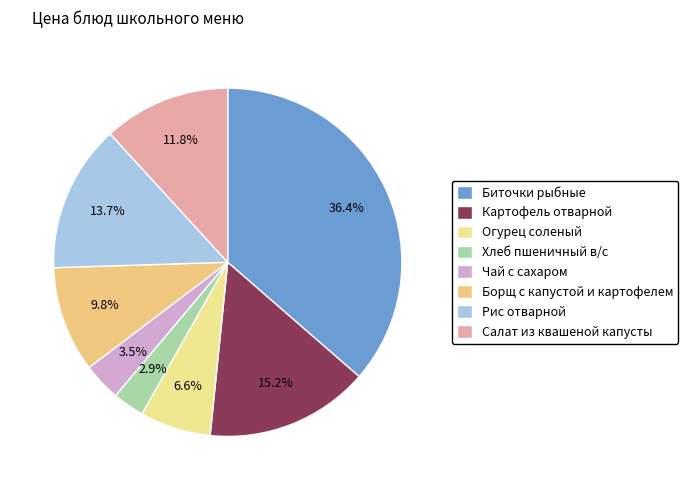

What portion of the pie excludes Хлеб пшеничный в/с?

97.1%